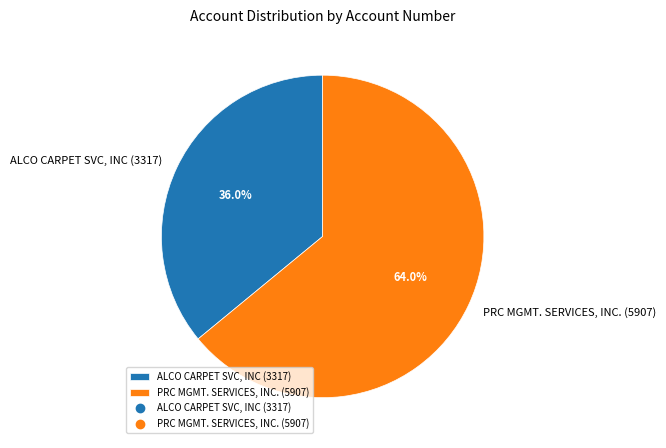

To the nearest percent, what percentage of the pie is PRC MGMT. SERVICES, INC. (5907)?

64%